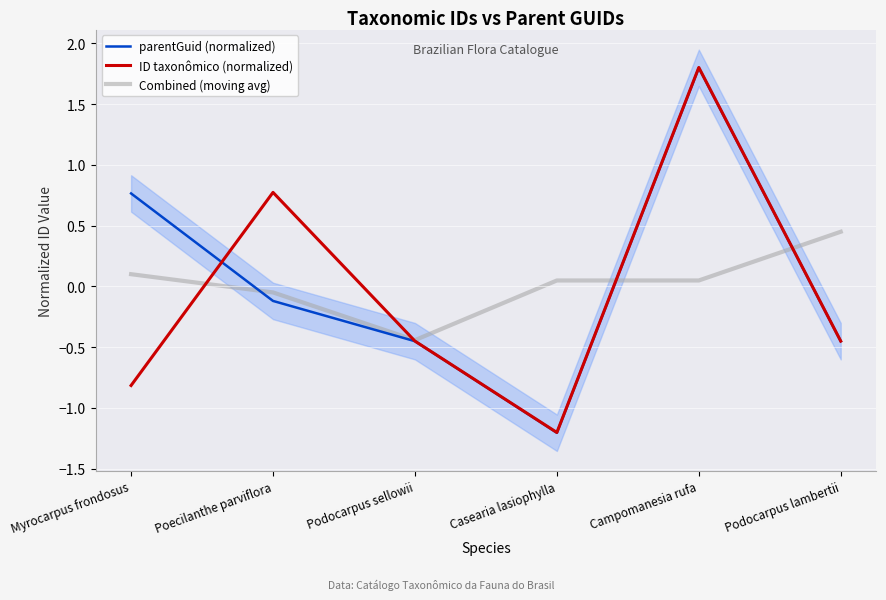

How many lines are shown in the chart?

3